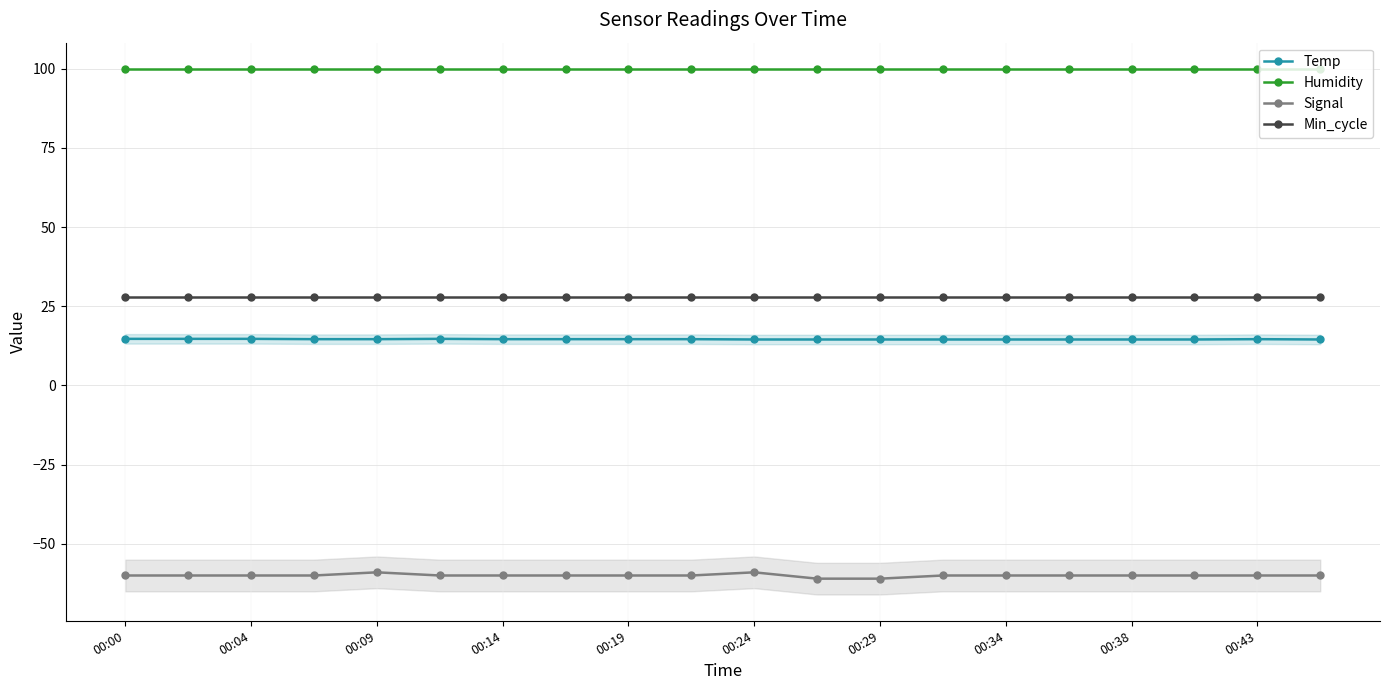

Which series has the largest range (max minus min)?

Signal